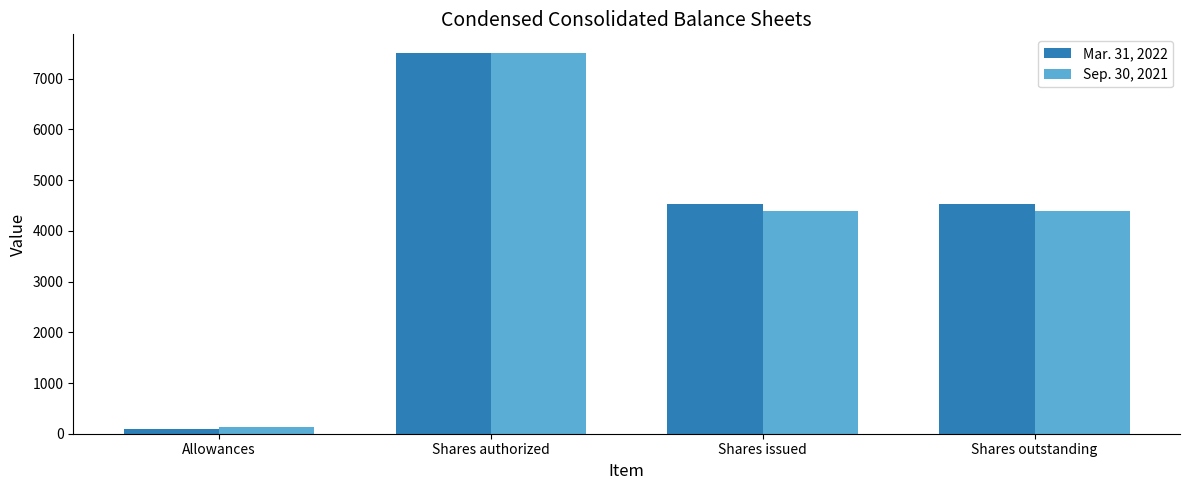

What is the label of the 4th bar from the left?

Shares outstanding